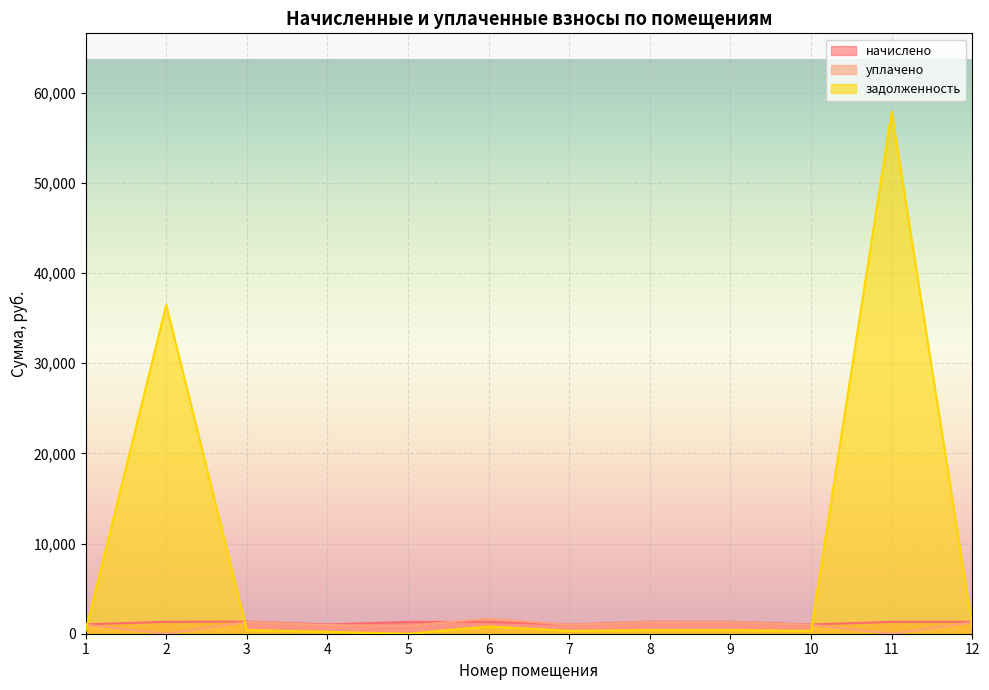

Which label corresponds to the largest value in the chart?

11